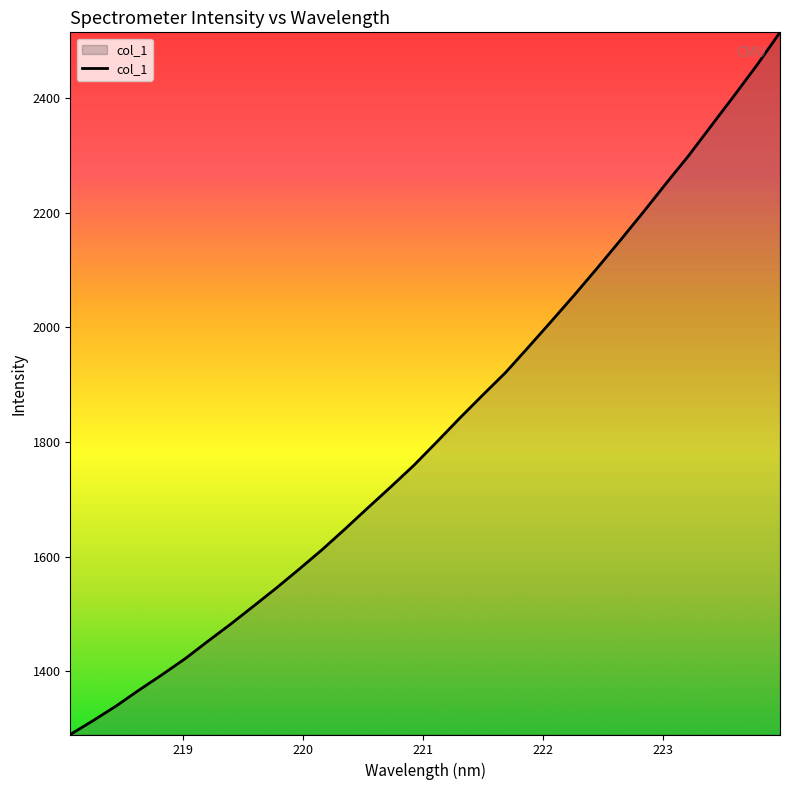

True or false: the data has more than 0 interior local peaks.

False